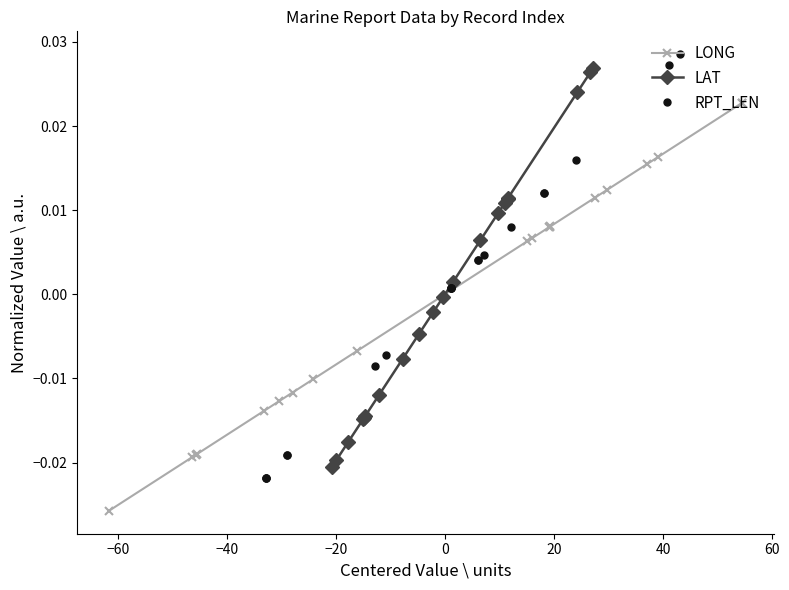

How many LONG values are between 0 and 1?

11